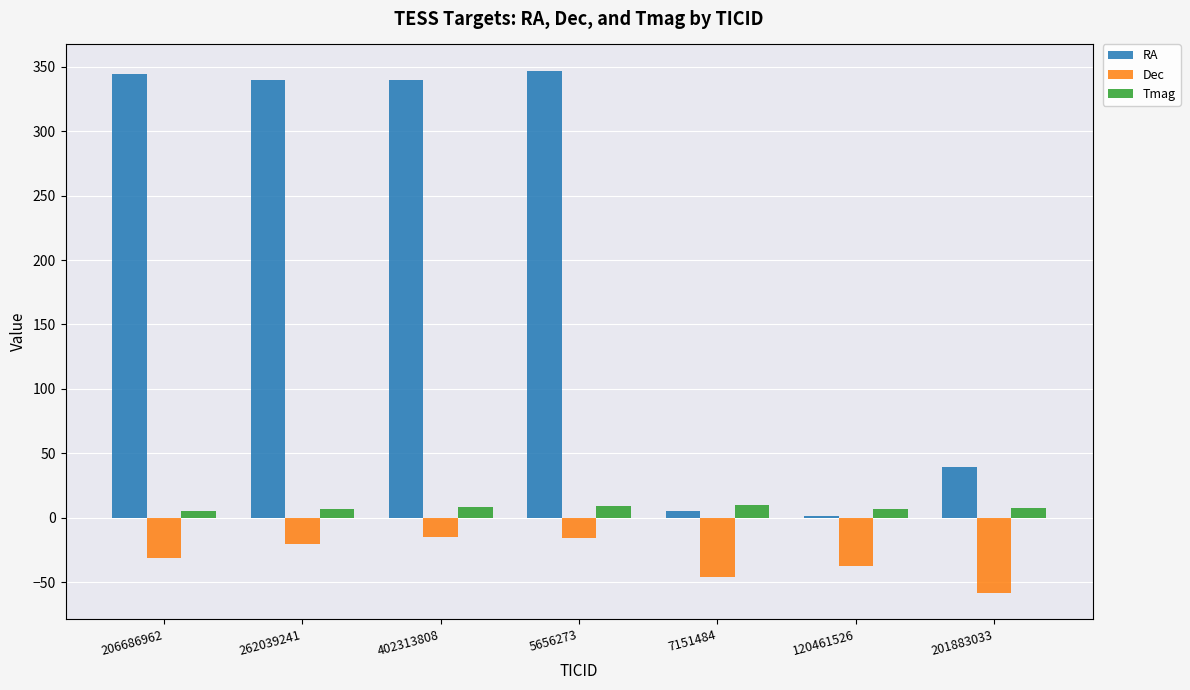

Which series has the largest total across all categories?

RA